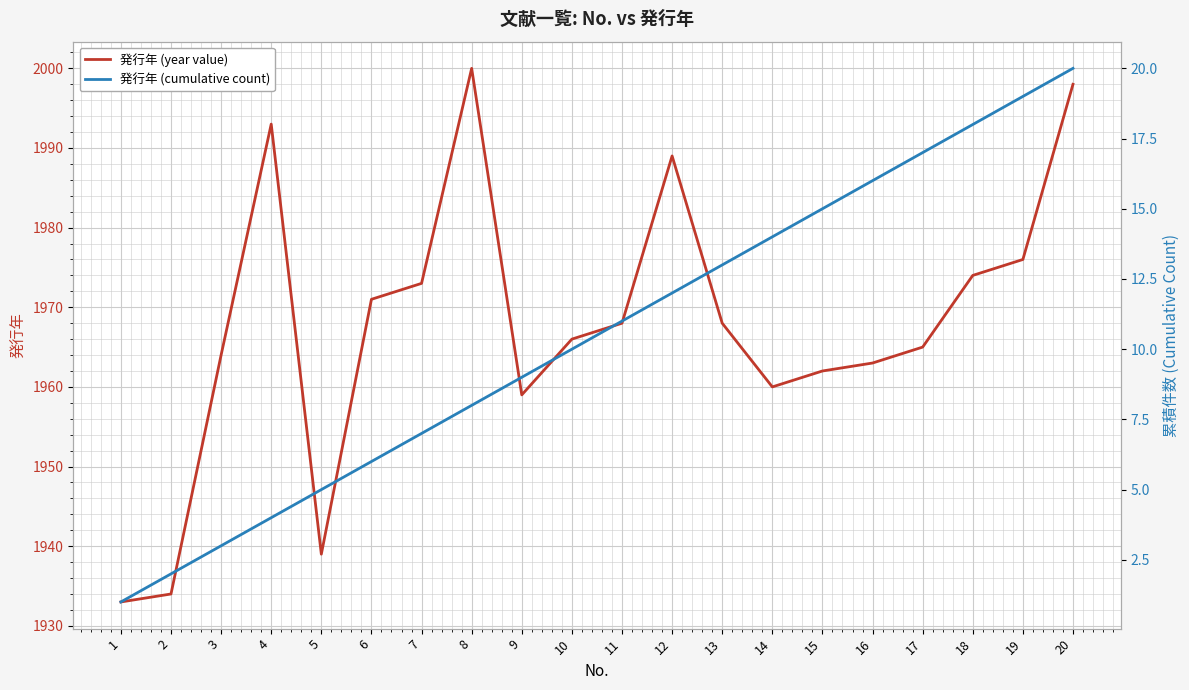

Count the number of data series in this chart.

2